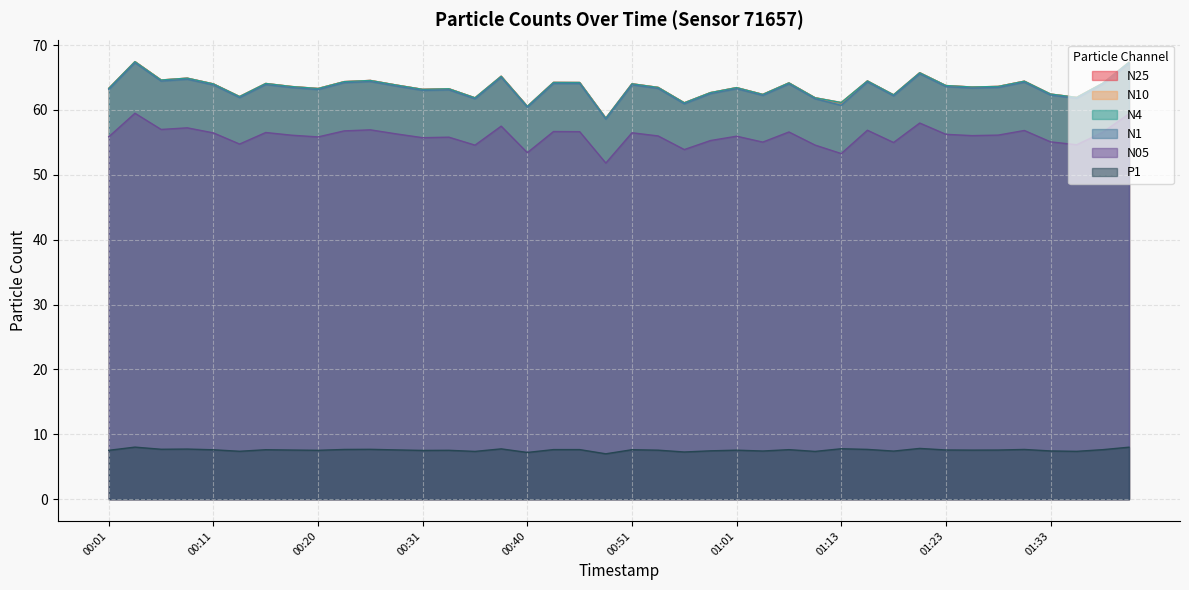

True or false: N4 has more than 2 interior local peaks.

True